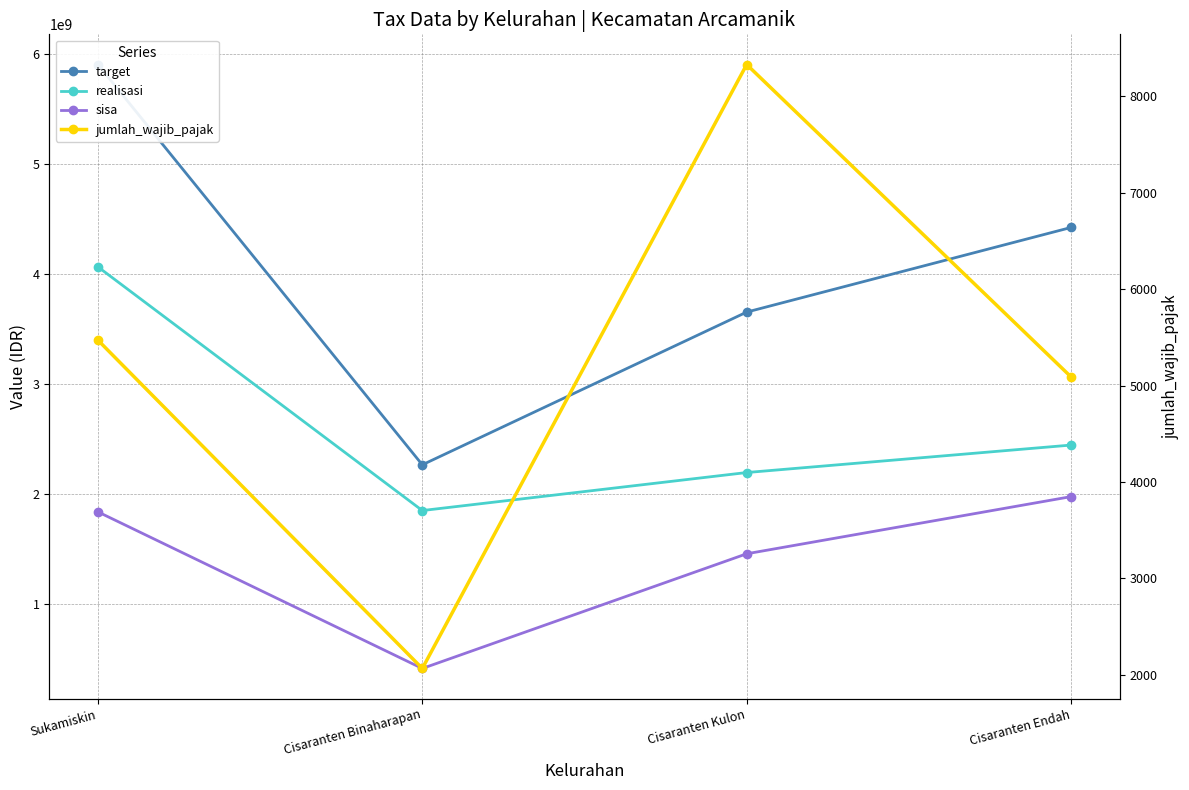

True or false: sisa and target cross at least once.

False